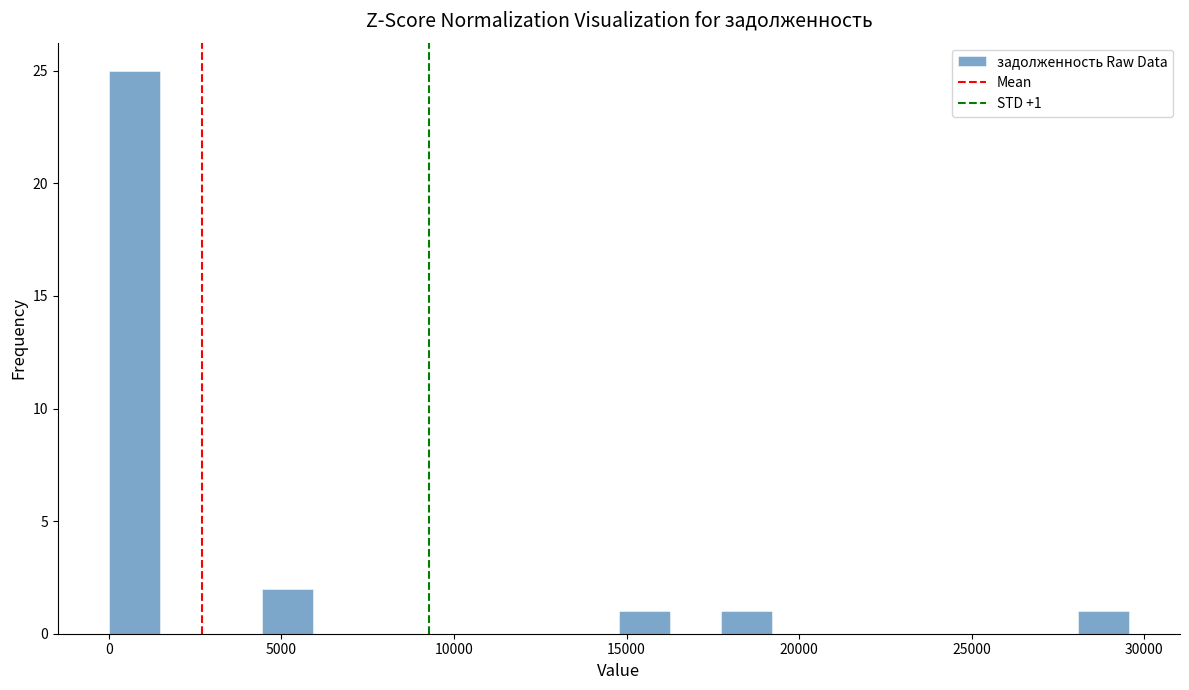

Read against the x-axis, roughly where is the centre of the tallest bar?

500